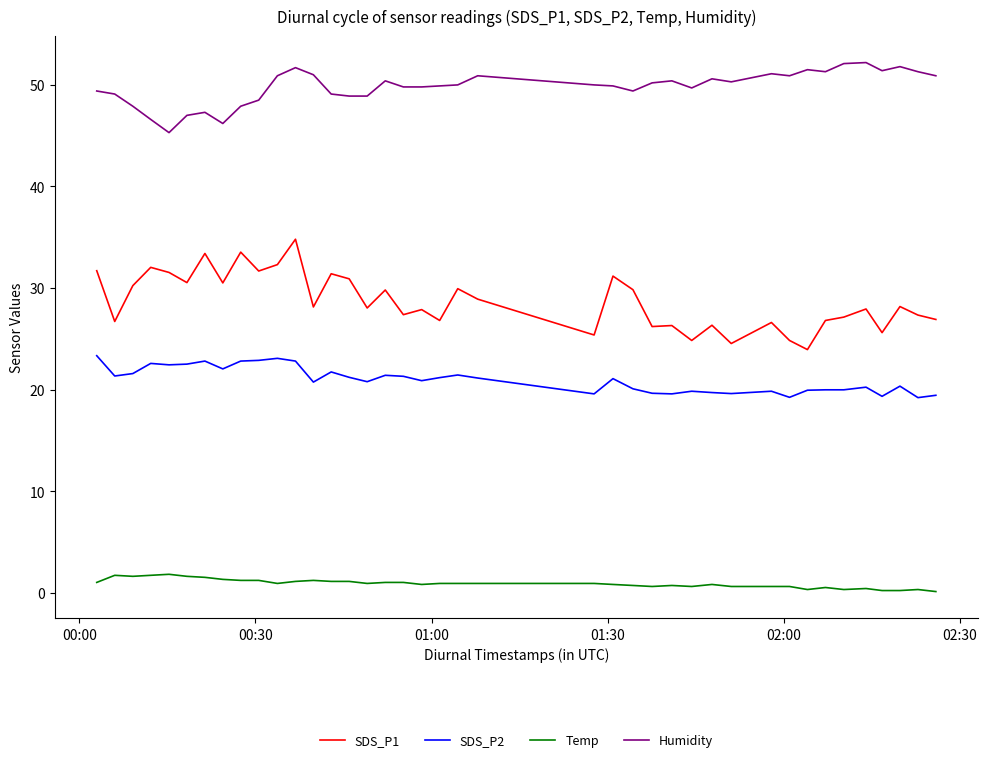

Which series has the widest spread of values?

SDS_P1